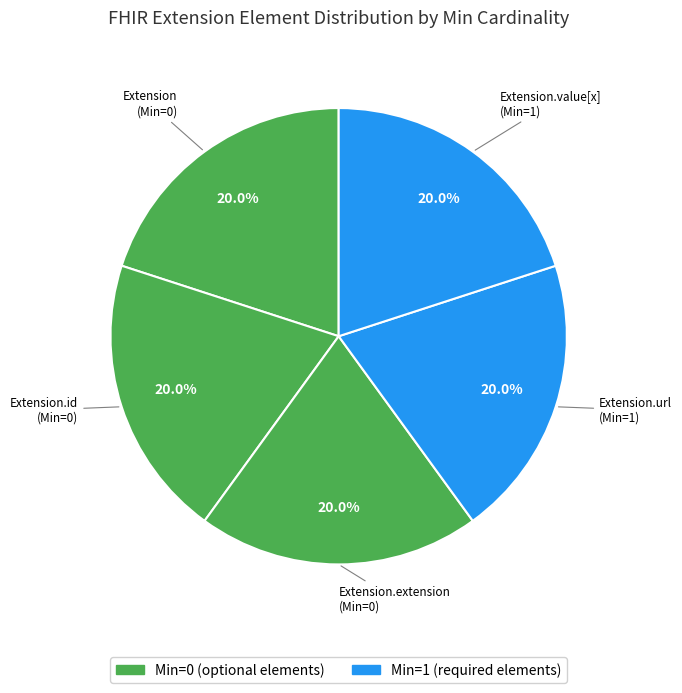

Is the sum of Extension.id and Extension.extension greater than half?

No